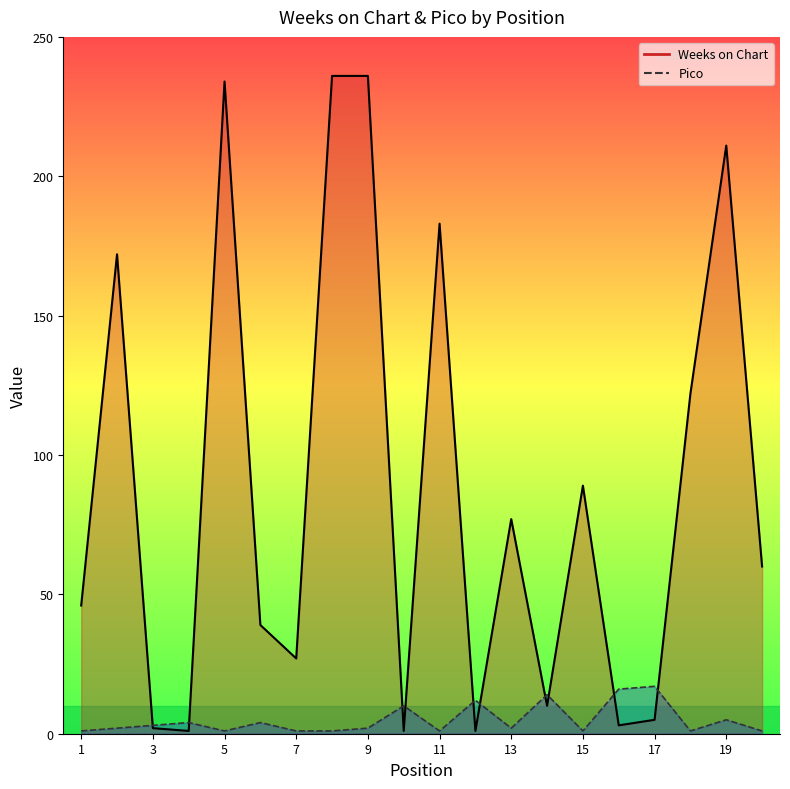

After their last crossing, which series has the higher values: Pico or Weeks on Chart?

Weeks on Chart